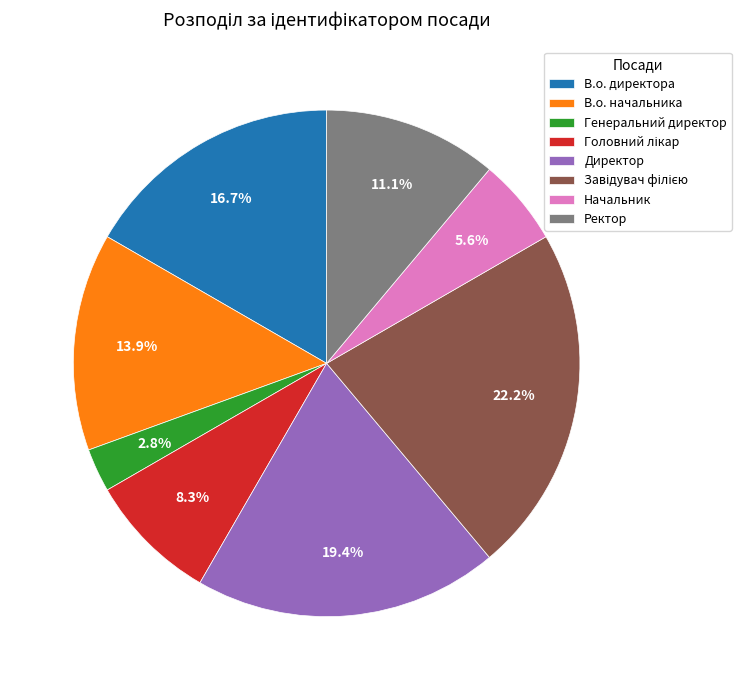

To the nearest percent, what is the average slice percentage?

12%